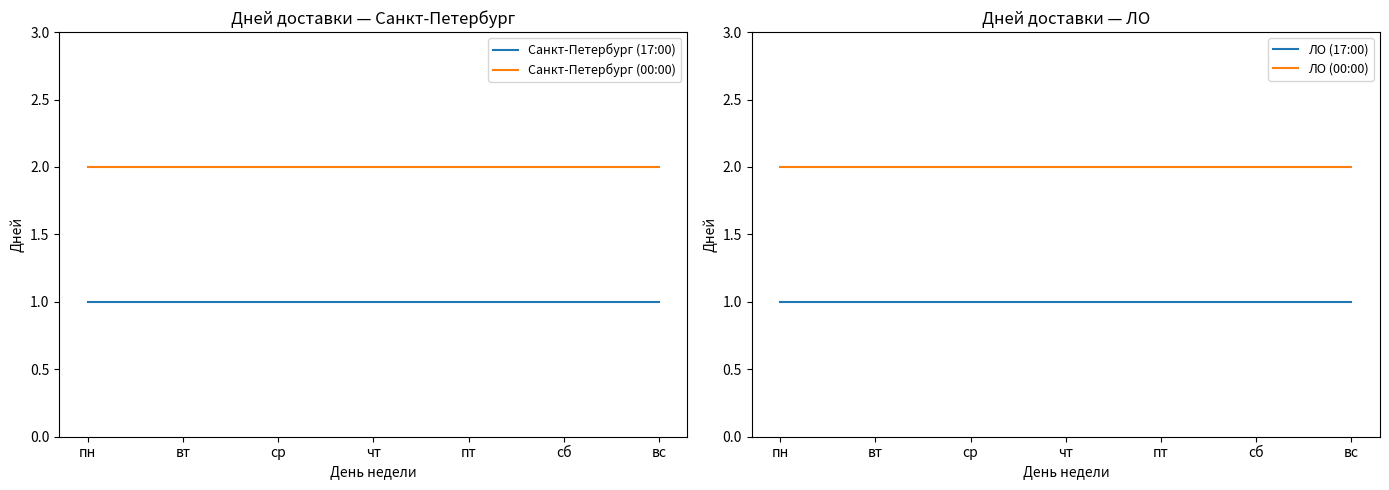

Where is Санкт-Петербург (00:00) nearest to the value 2?

пн